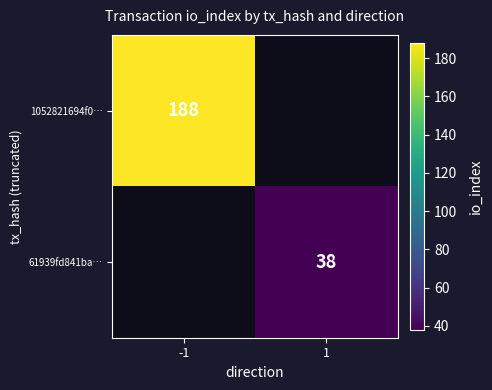

How many distinct data groups are displayed?

2